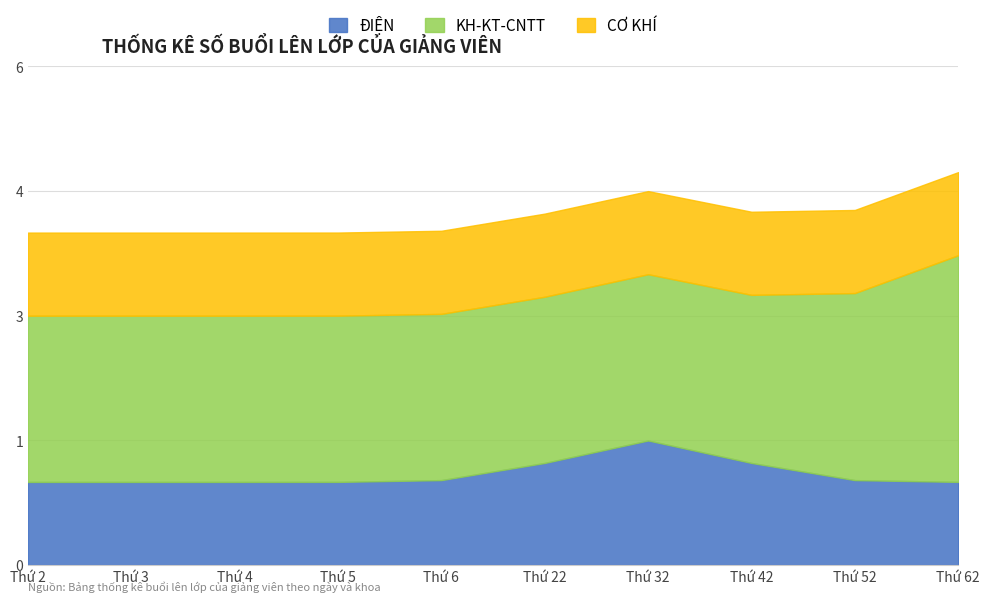

At which category is the sum across all series the highest?

Thứ 62